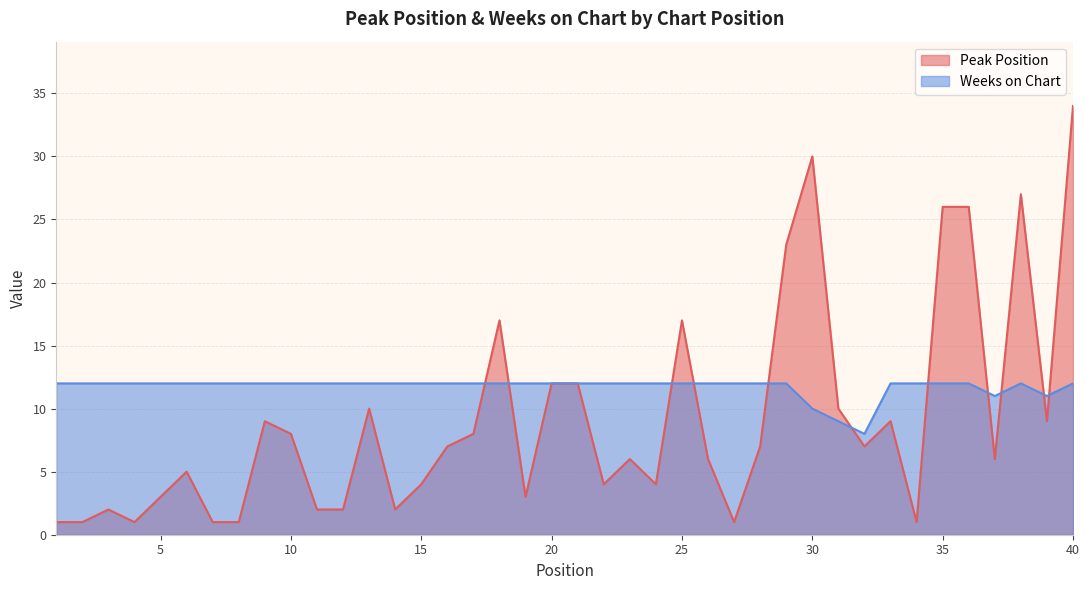

How many intersections are there between Peak Position and Weeks on Chart?

11